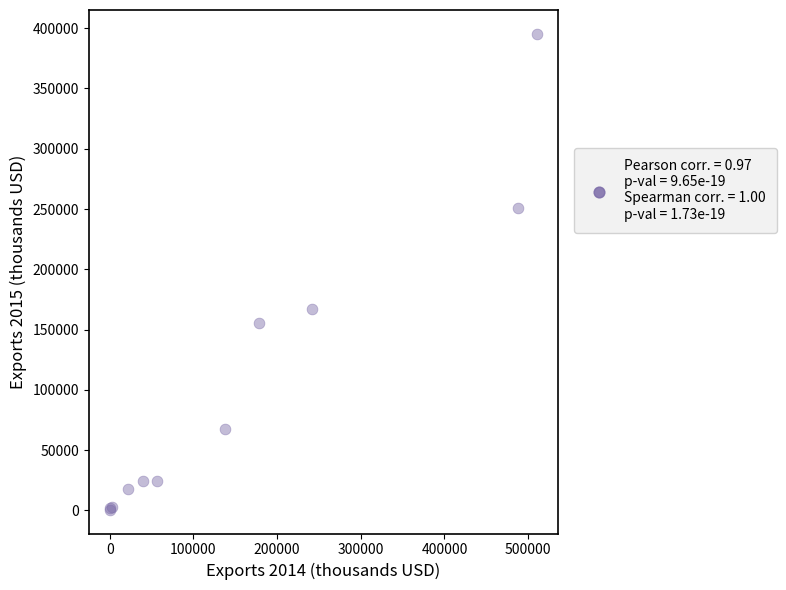

What Y value in the scatter plot is closest to 197943?

166787.4